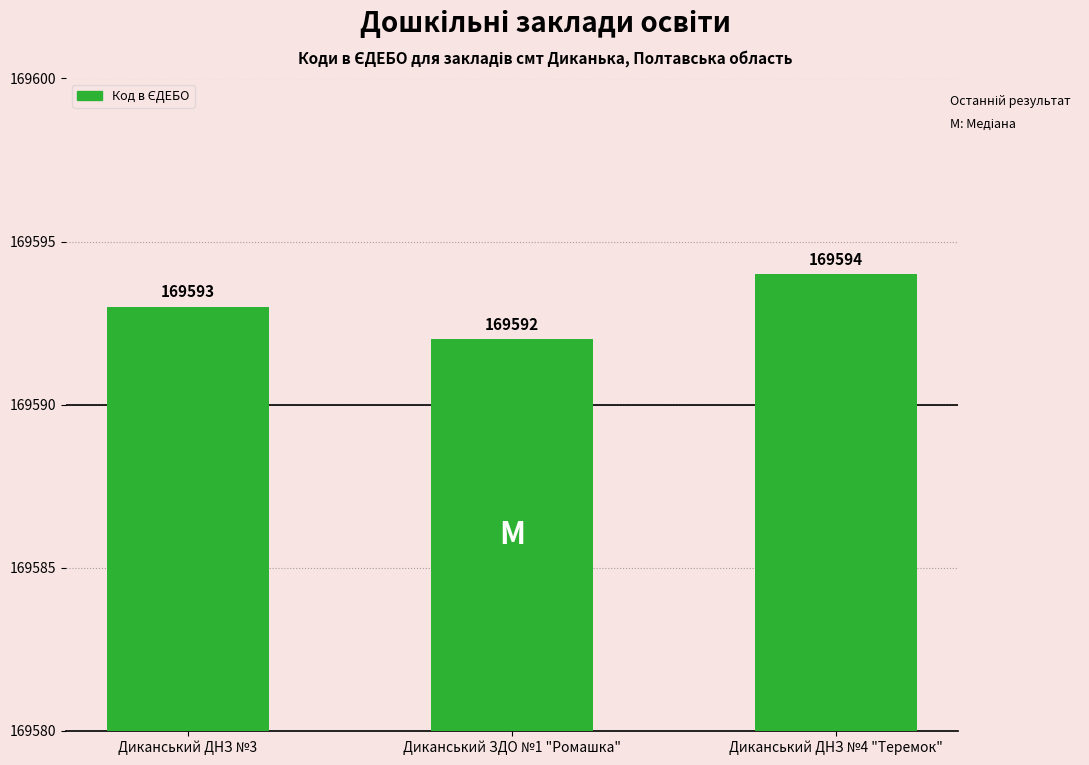

Reading right to left, extract all data points from this chart.

169594	169592	169593